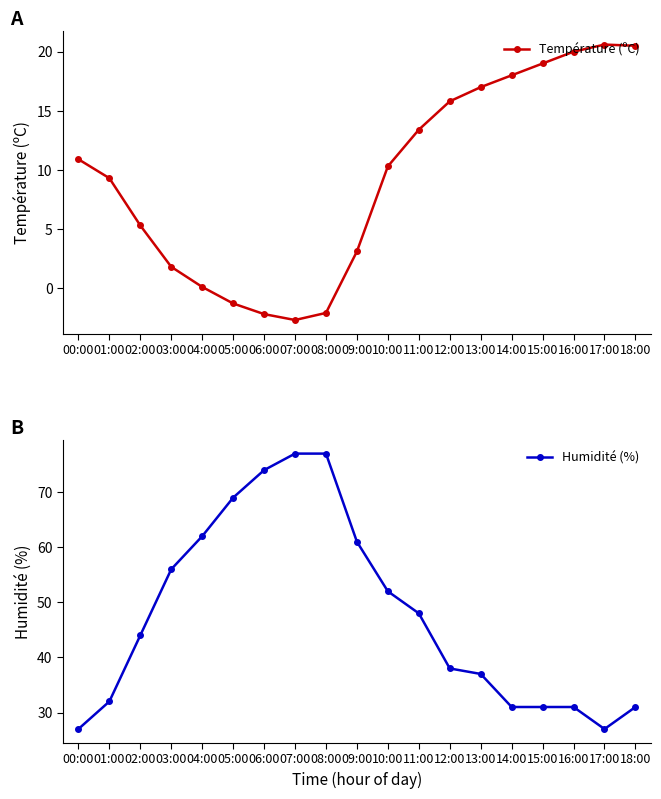

What is the label of the 9th point from the left?

08:00